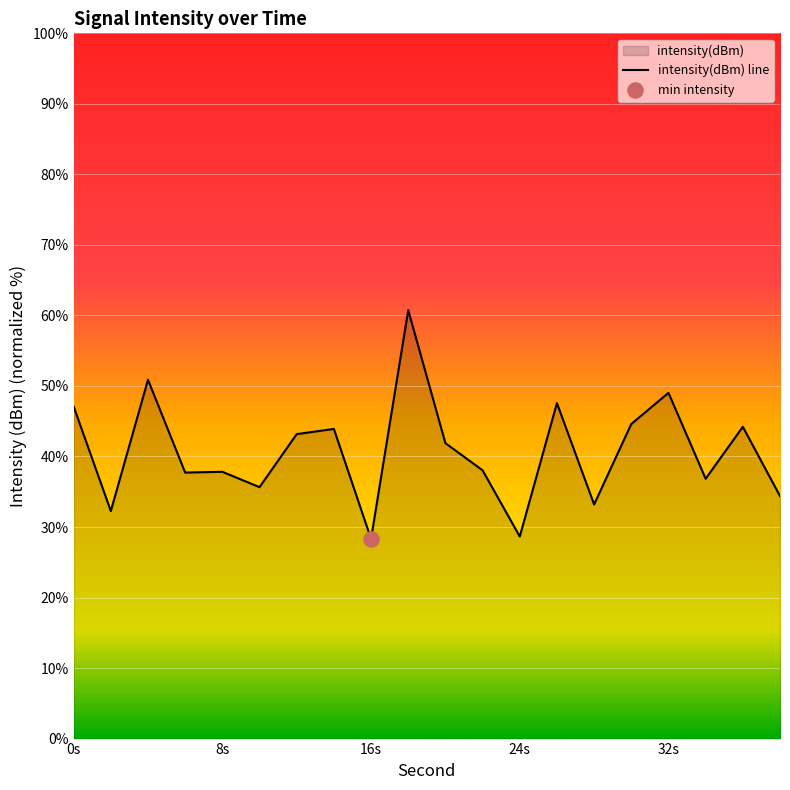

What is the difference between the maximum and minimum values?

32.4